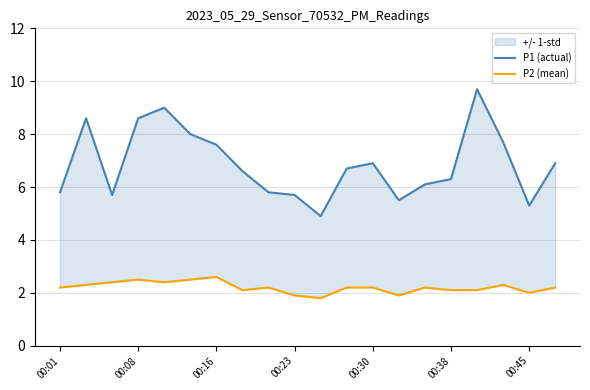

True or false: P2 (mean) has more than 2 points higher than both neighbors.

True